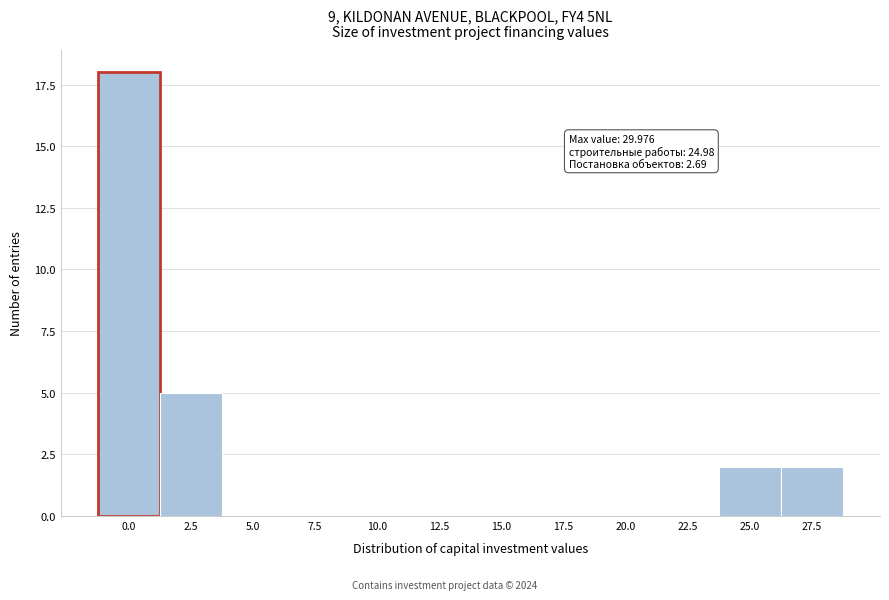

Reading left to right, list all the values displayed in this chart.

0.0=18	2.5=5	5.0=0	7.5=0	10.0=0	12.5=0	15.0=0	17.5=0	20.0=0	22.5=0	25.0=2	27.5=2